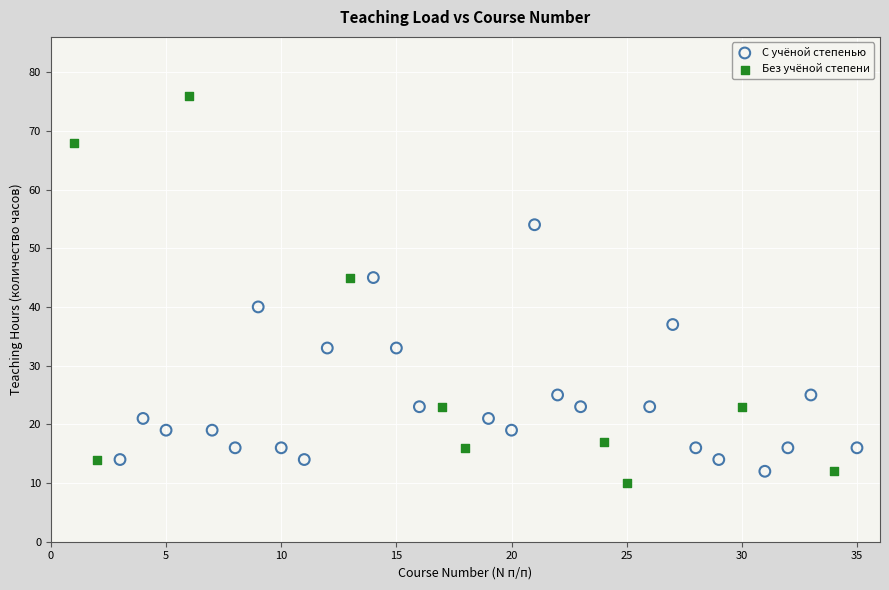

Which series has the largest Y range (max minus min)?

Без учёной степени